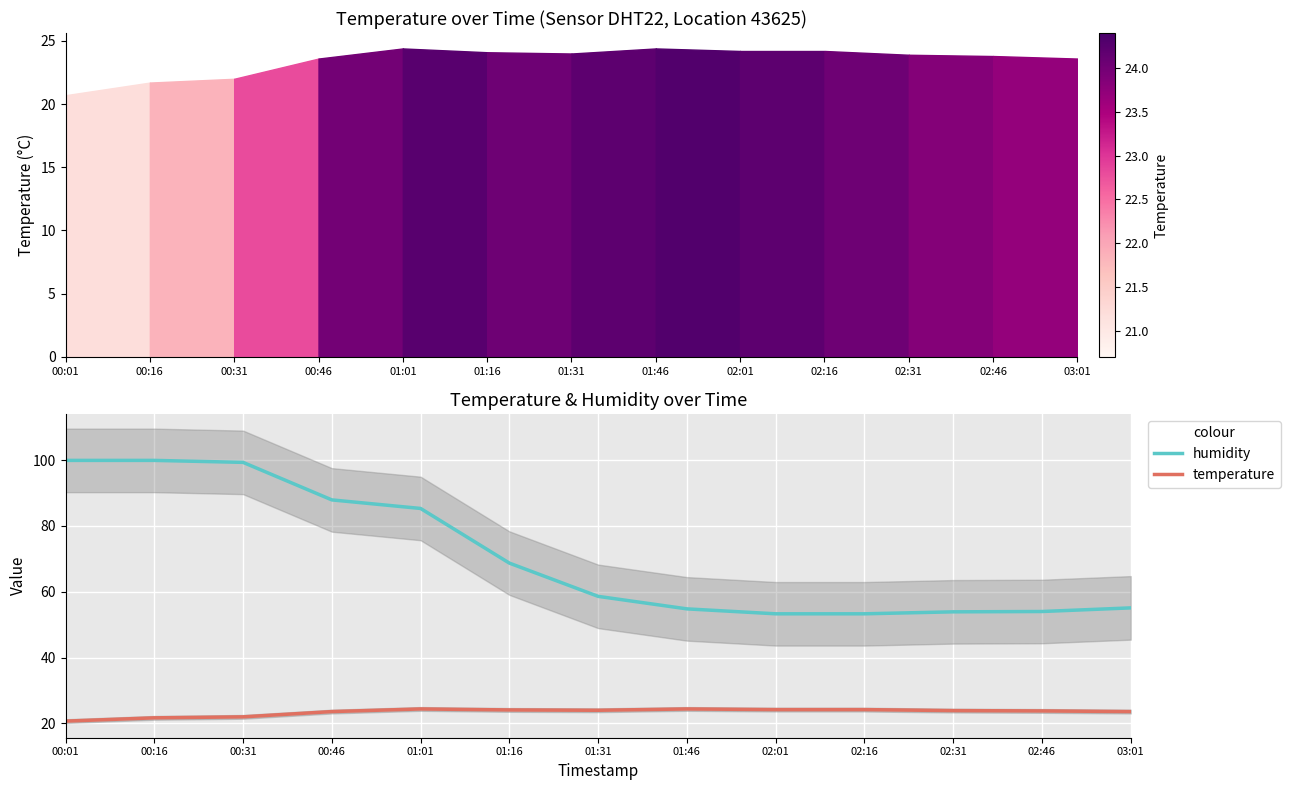

Which category has the highest value across all series?

00:01